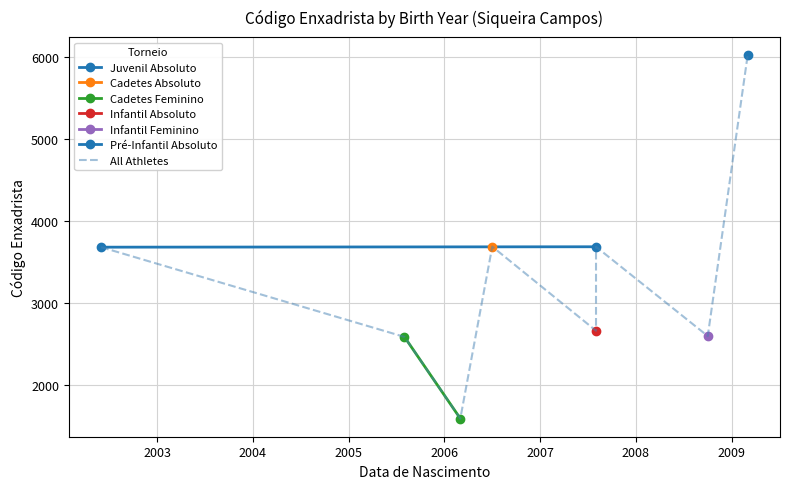

Rank the categories by value from highest to lowest.

14/02/2009, 08/06/2006, 23/07/2007, 06/05/2002, 05/07/2007, 18/09/2008, 01/07/2005, 06/02/2006